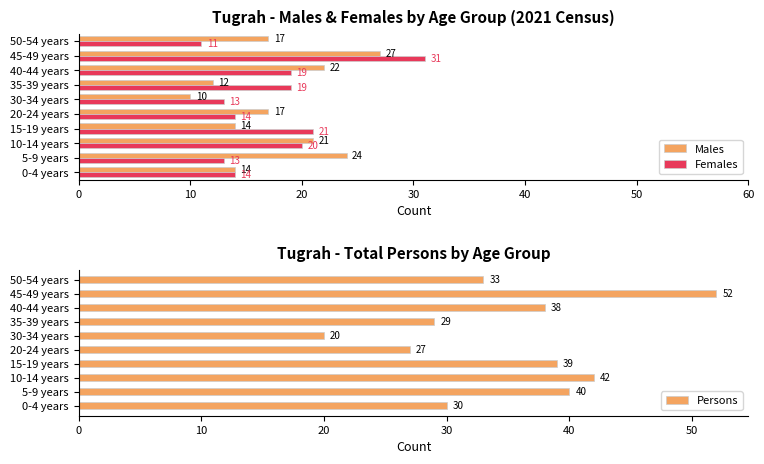

What is the difference between the maximum and minimum values in the Females series?

20